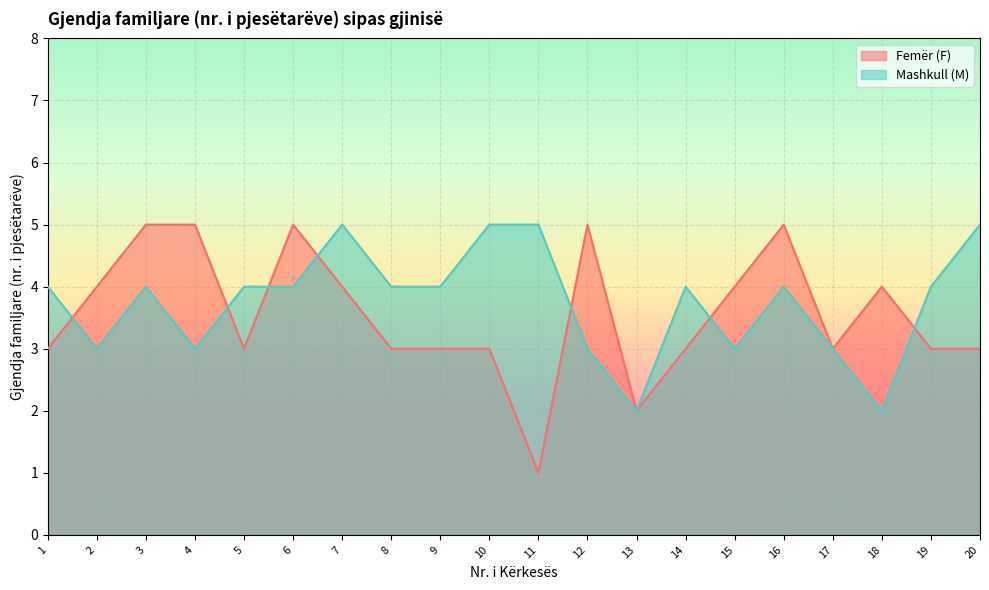

Between 6 and 1, which is larger?

6